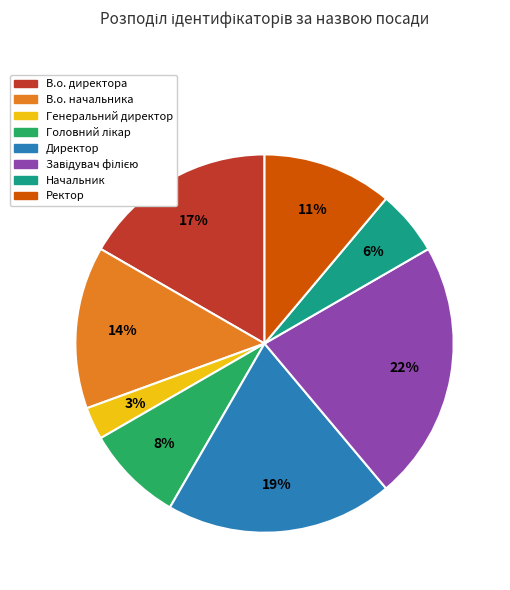

The Начальник slice represents 18% of the pie. True or false?

False